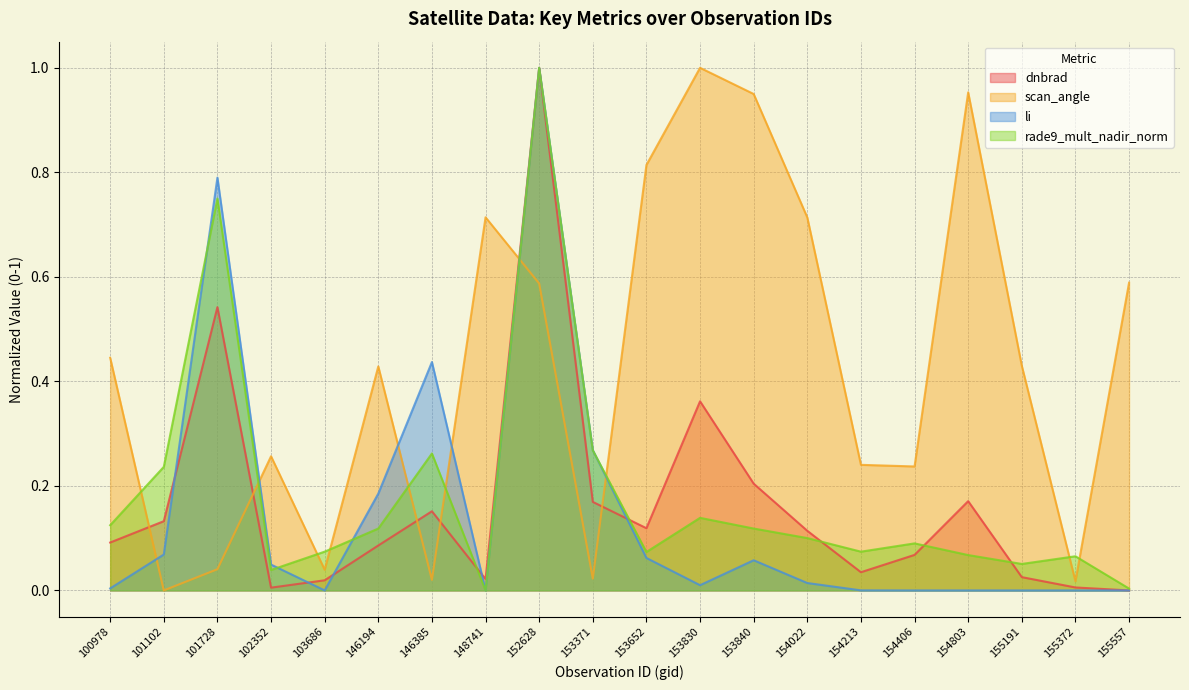

Count the number of categories in the chart.

20